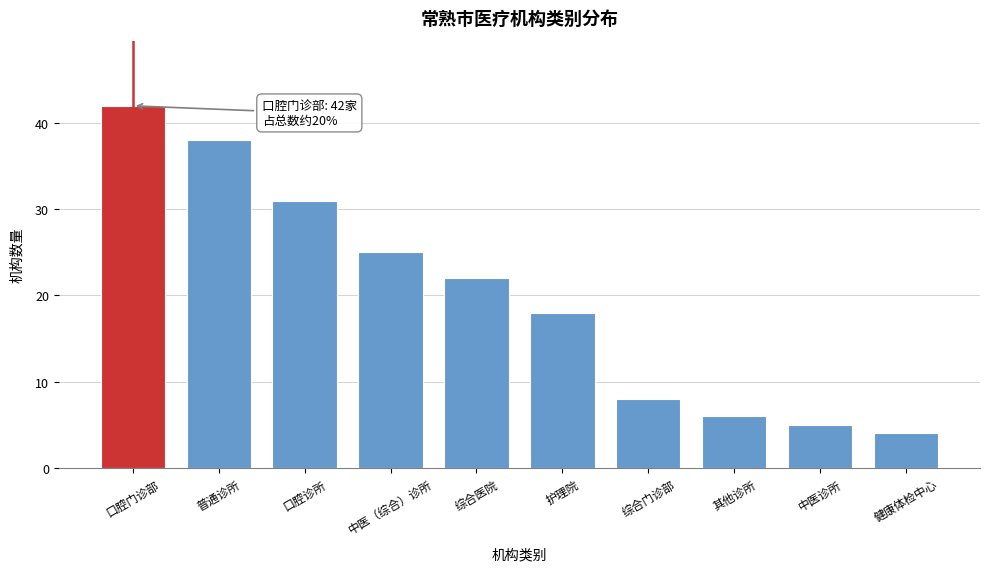

Reading left to right, list all the values displayed in this chart.

42	38	31	25	22	18	8	6	5	4